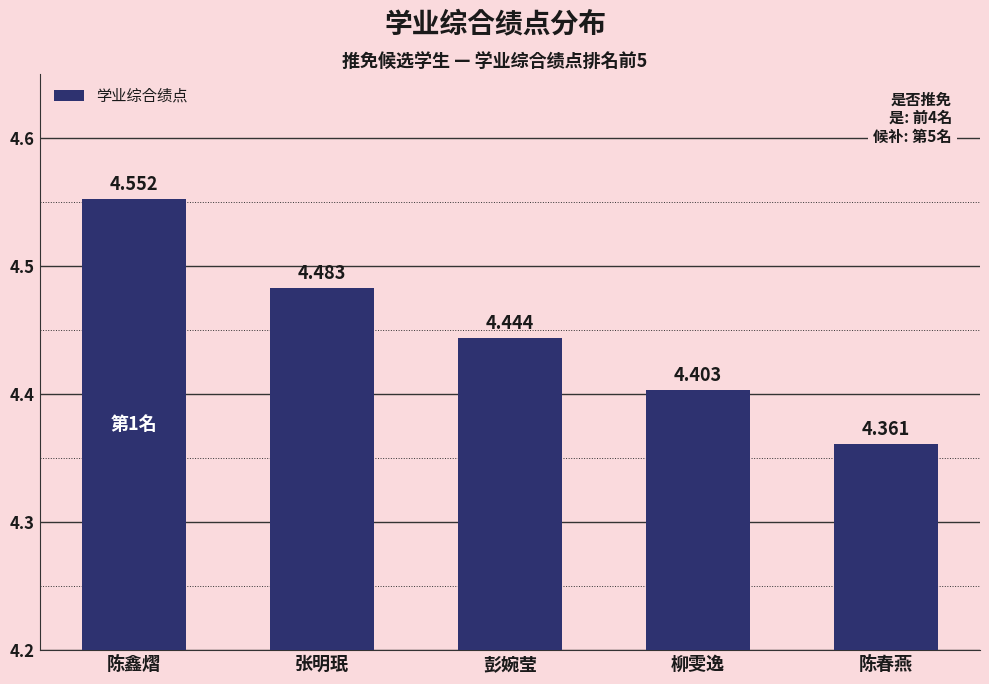

Is it true that the value at 陈春燕 is 4.4?

True